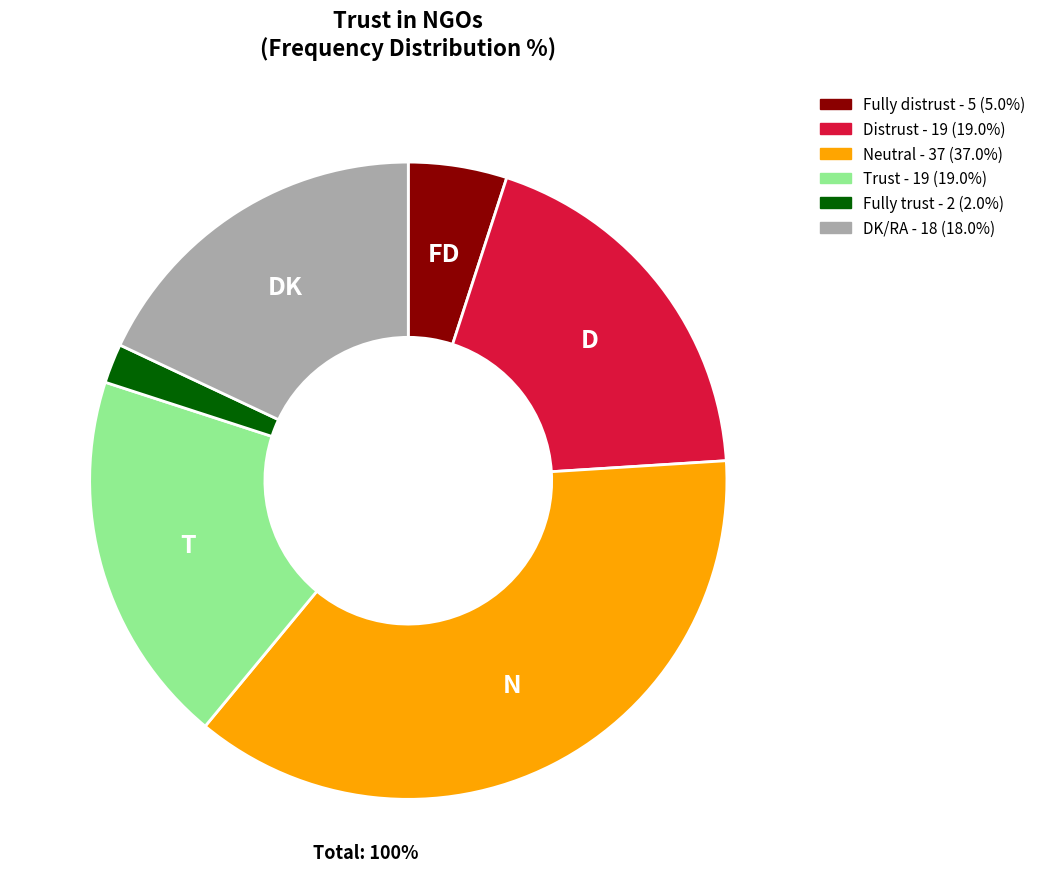

Does Trust account for over 50% of the chart?

No